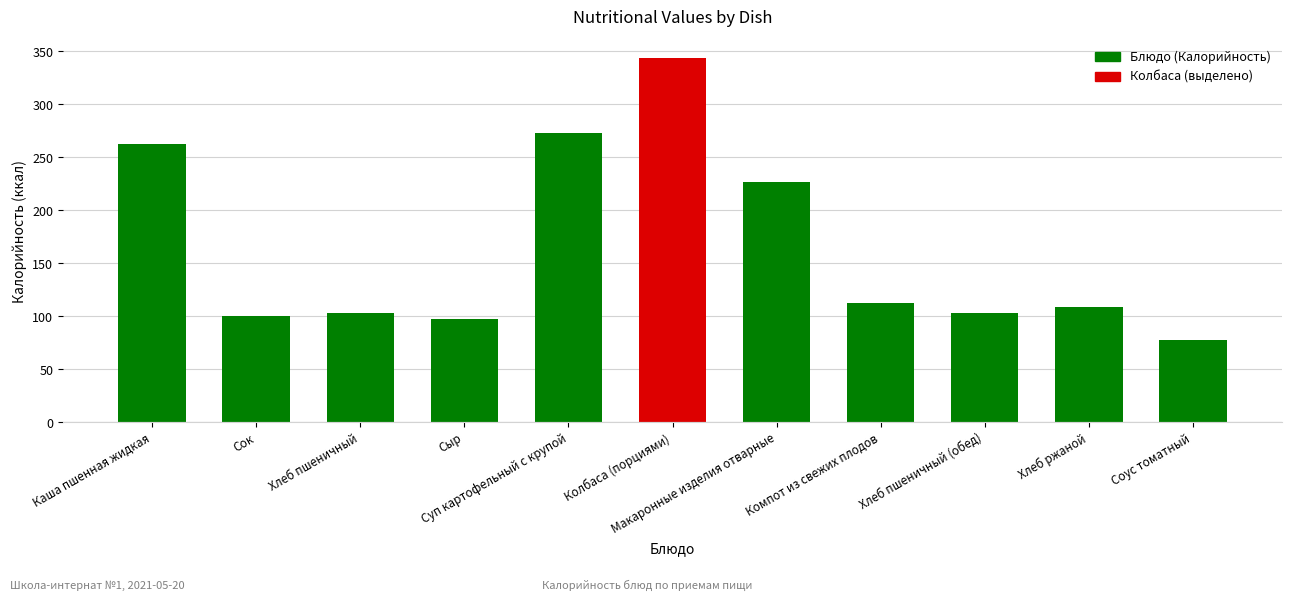

Are the bars horizontal?

No